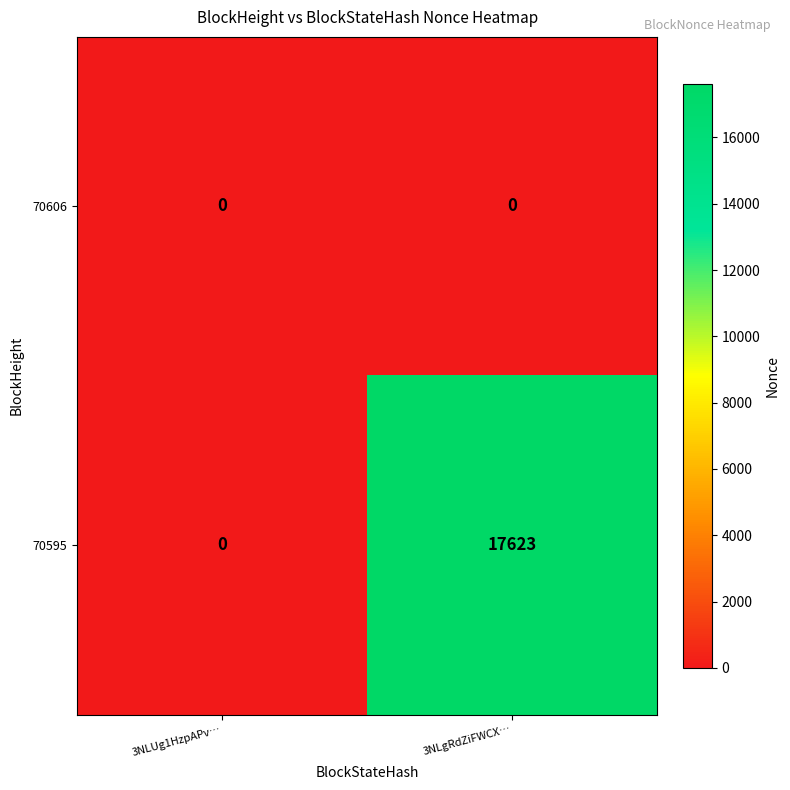

List the series in order of their peak value, highest first.

70595, 70606